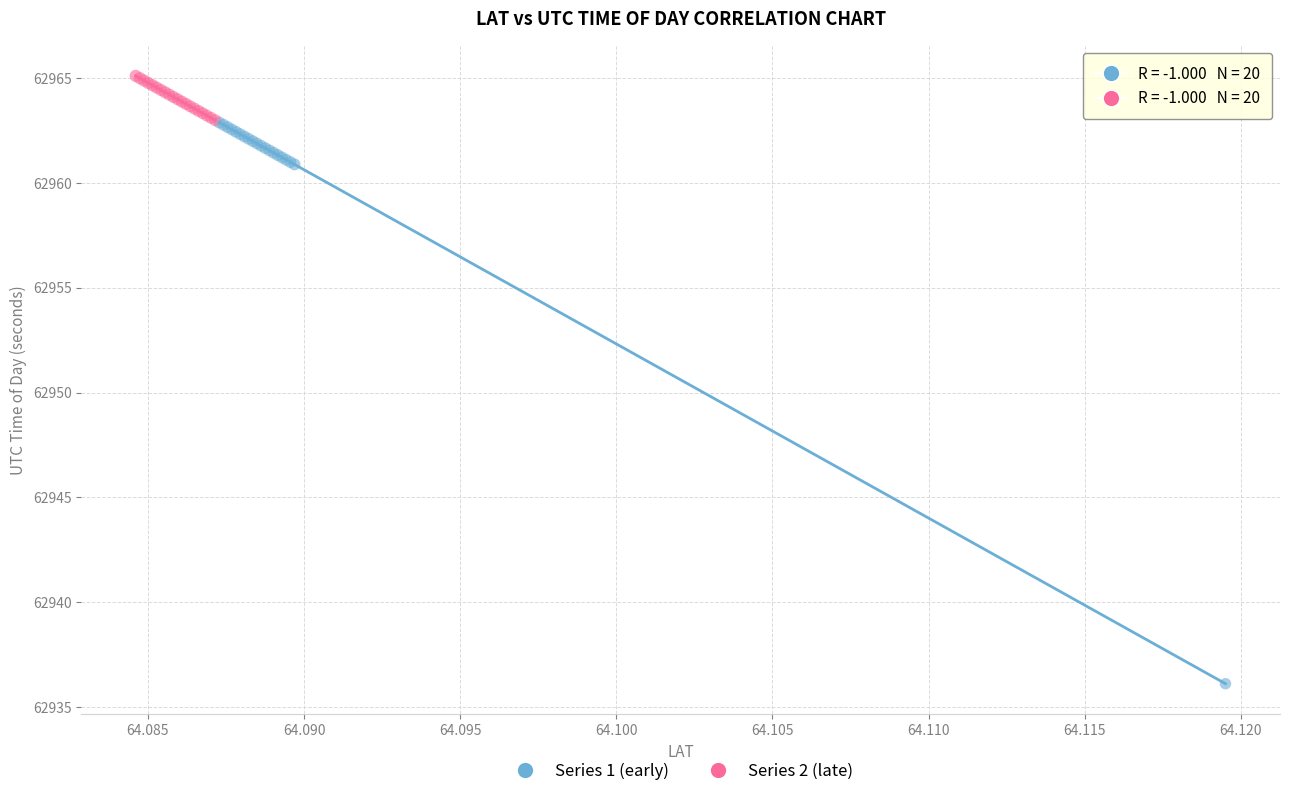

Which series reaches the minimum Y coordinate?

Series 1 (early)